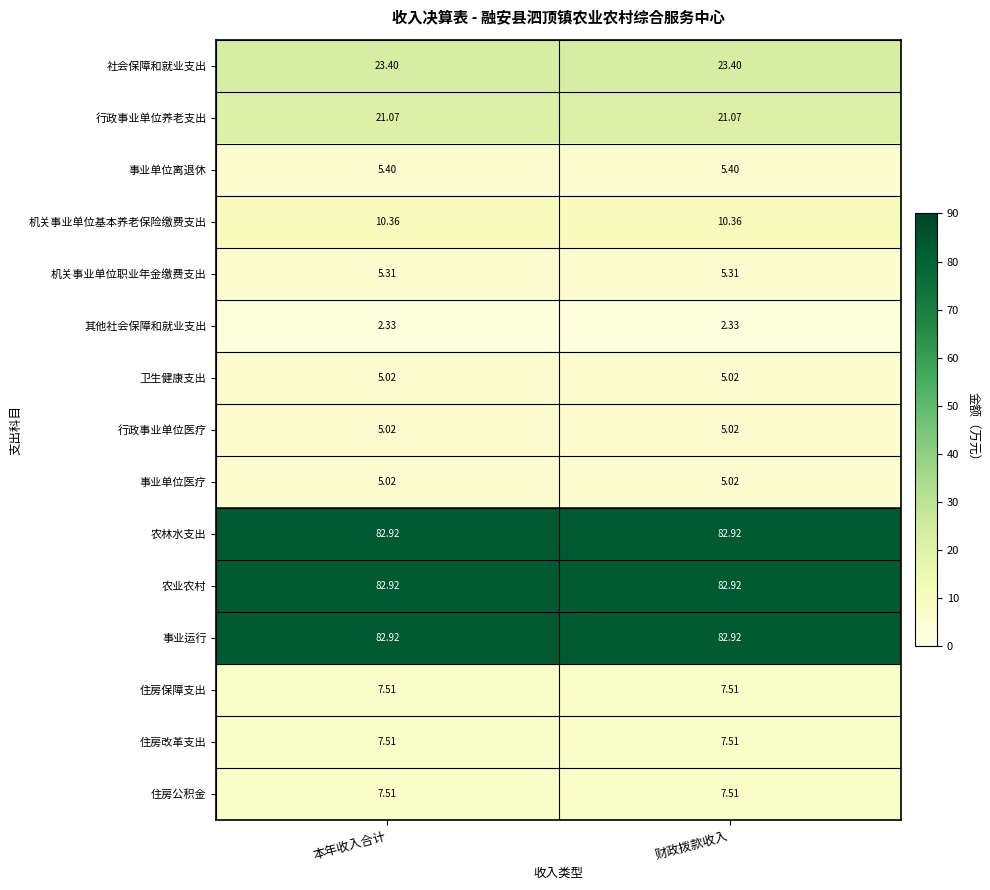

Is the value of 事业运行 at 财政拨款收入 greater than the value of 其他社会保障和就业支出 at 本年收入合计?

Yes